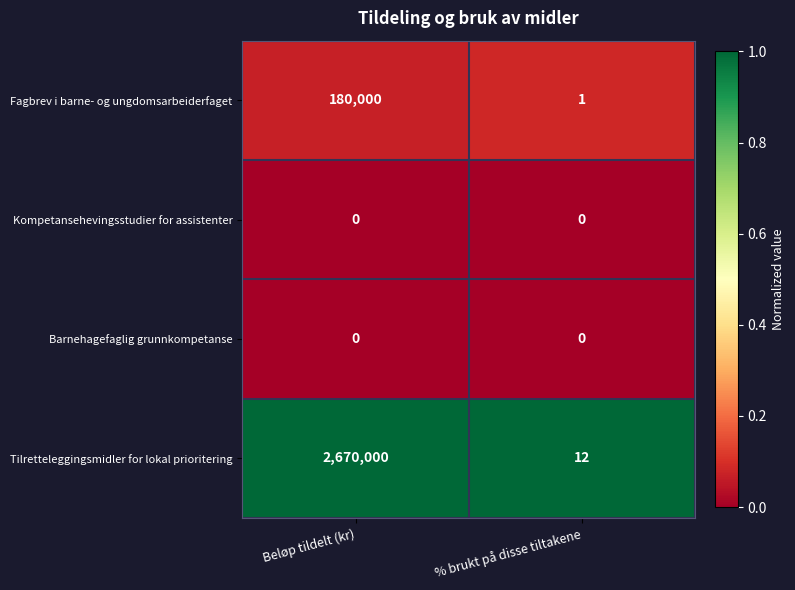

What is the minimum value for Tilretteleggingsmidler for lokal prioritering?

12